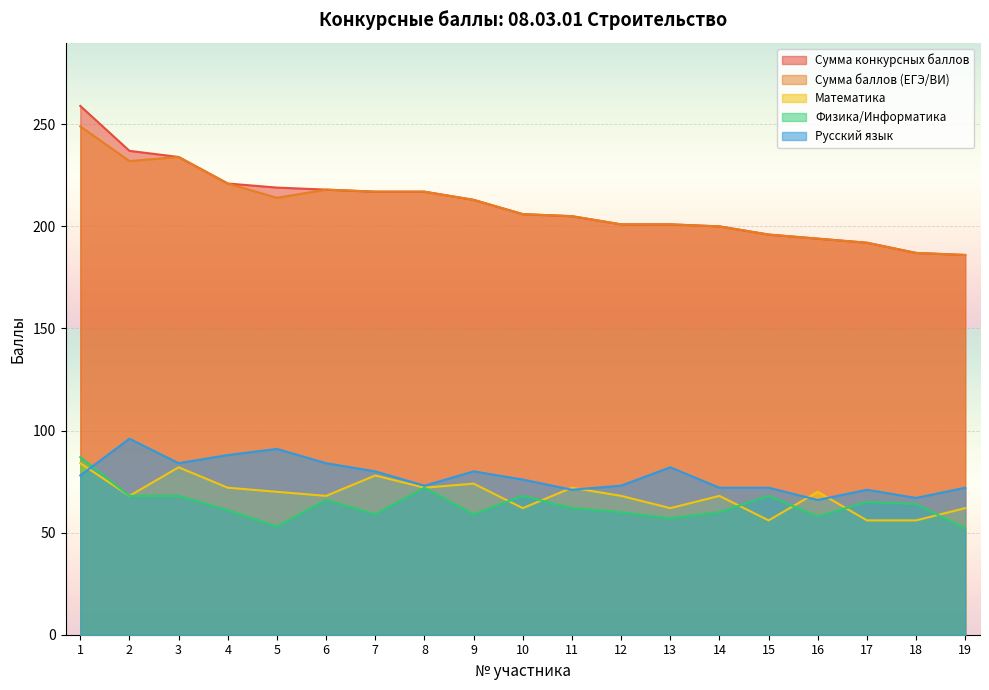

At how many categories does at least one series exceed 145?

19